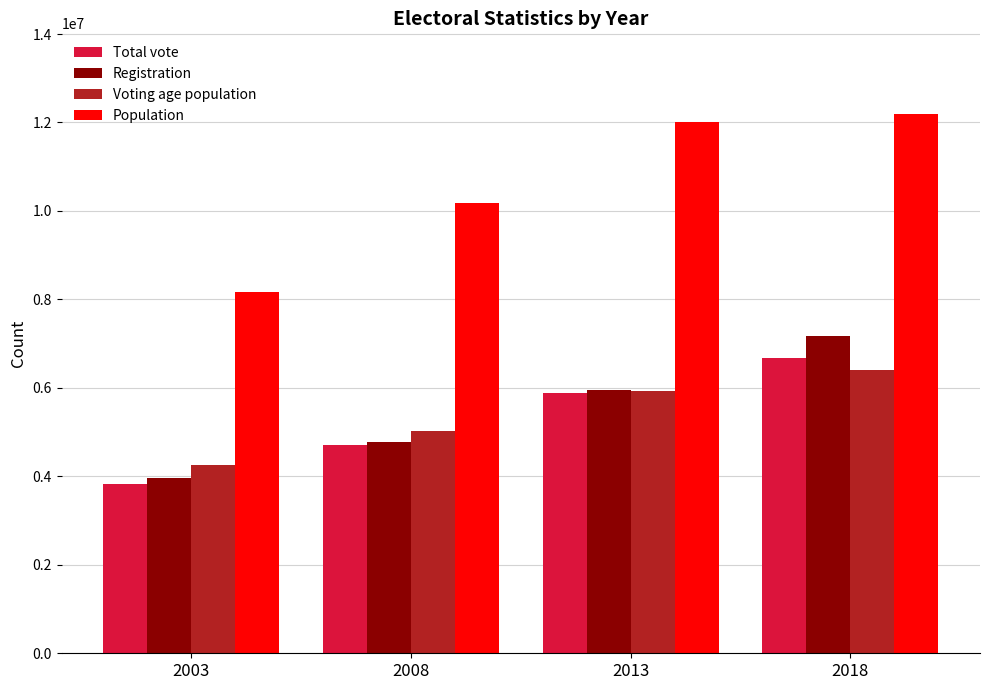

Reading left to right, list all the values displayed in this chart.

Total vote: 2003=3818603	2008=4697689	2013=5881874	2018=6673483
Registration: 2003=3958058	2008=4769228	2013=5953531	2018=7172612
Voting age population: 2003=4246897	2008=5018694	2013=5918583	2018=6397743
Population: 2003=8162715	2008=10186063	2013=12012589	2018=12187400